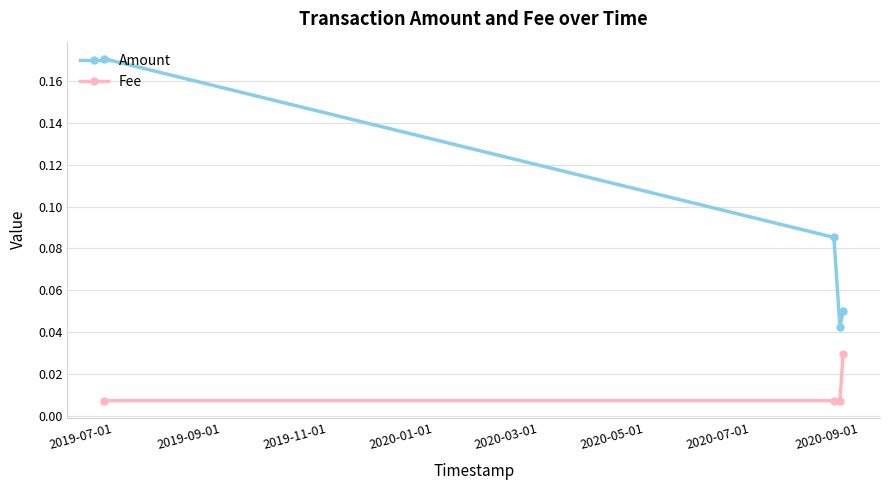

True or false: Fee and Amount intersect in this chart.

False